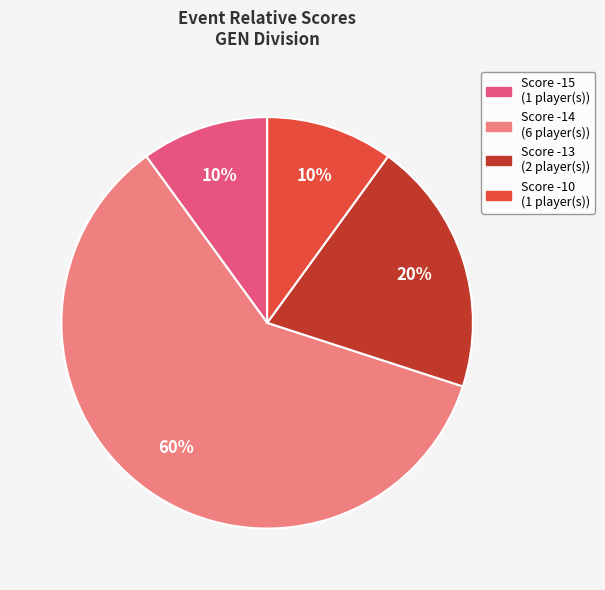

Is there a majority slice in this chart?

Yes